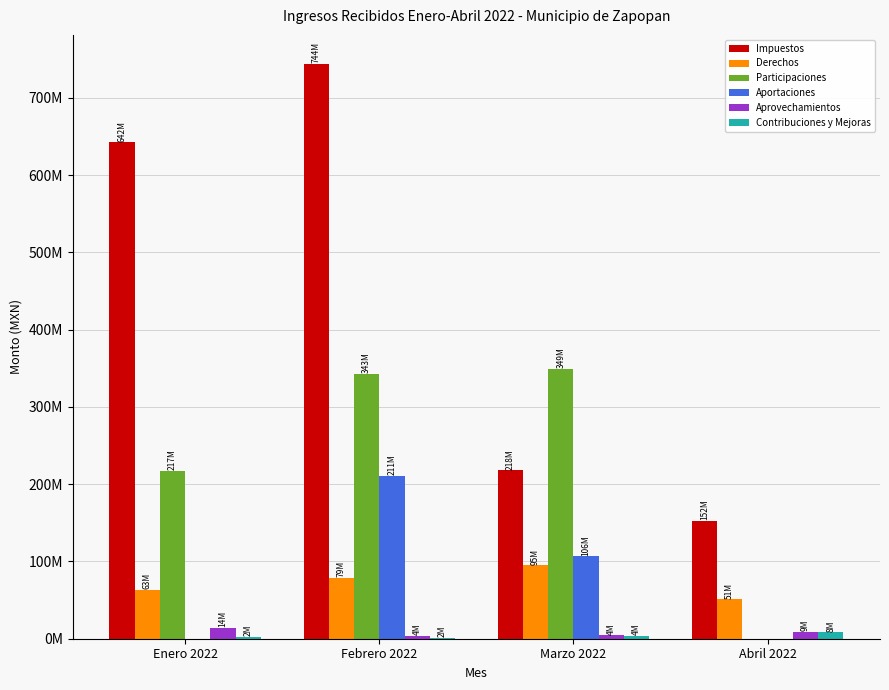

What are all the series names shown in the legend?

Impuestos, Derechos, Participaciones, Aportaciones, Aprovechamientos, Contribuciones y Mejoras